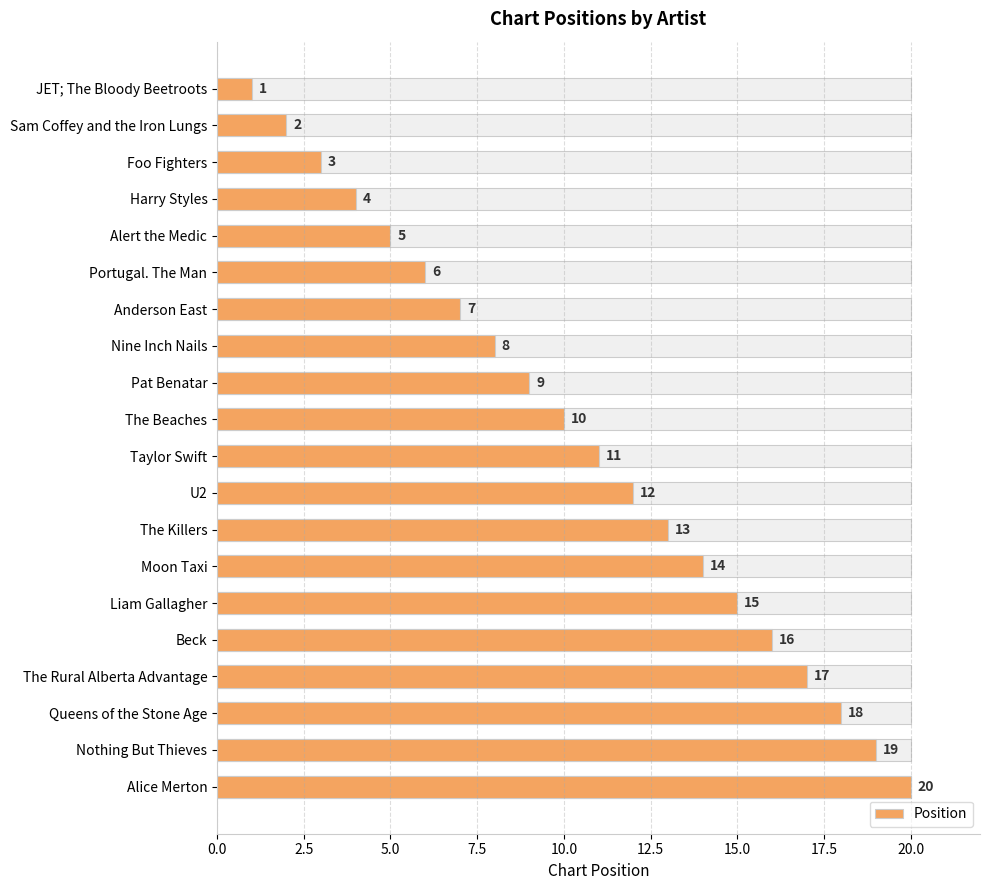

The value at U2 is 12. True or false?

True